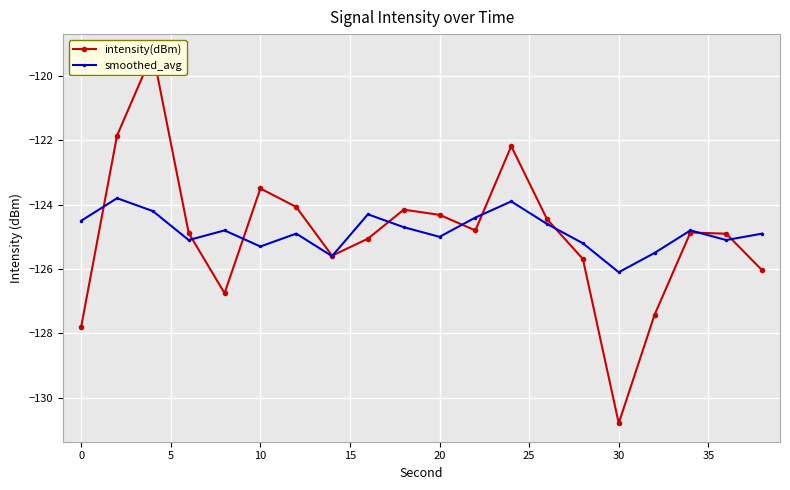

How many values in the intensity(dBm) series exceed -124?

4